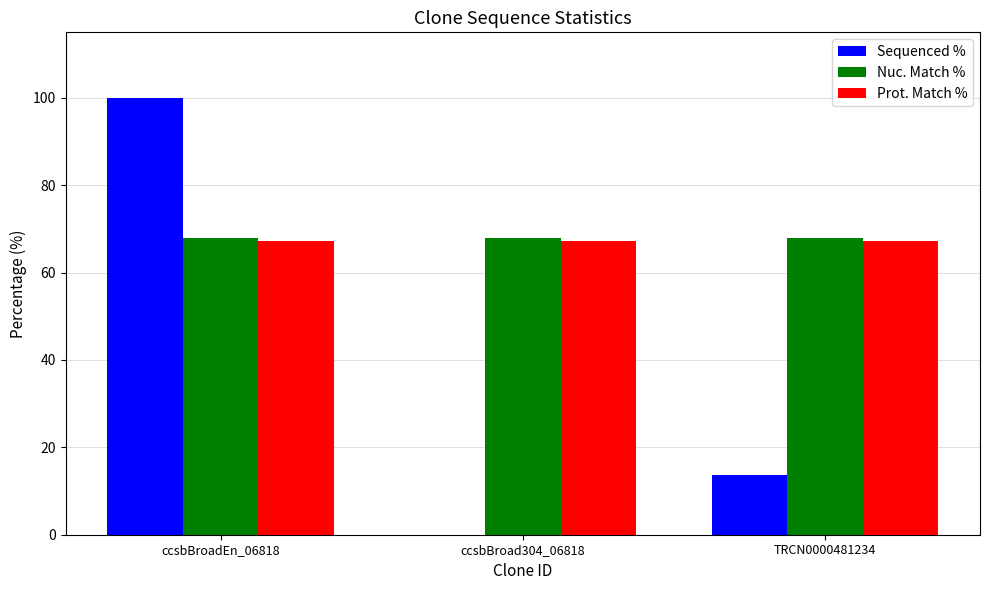

Read the Nuc. Match % value at ccsbBroadEn_06818.

67.9